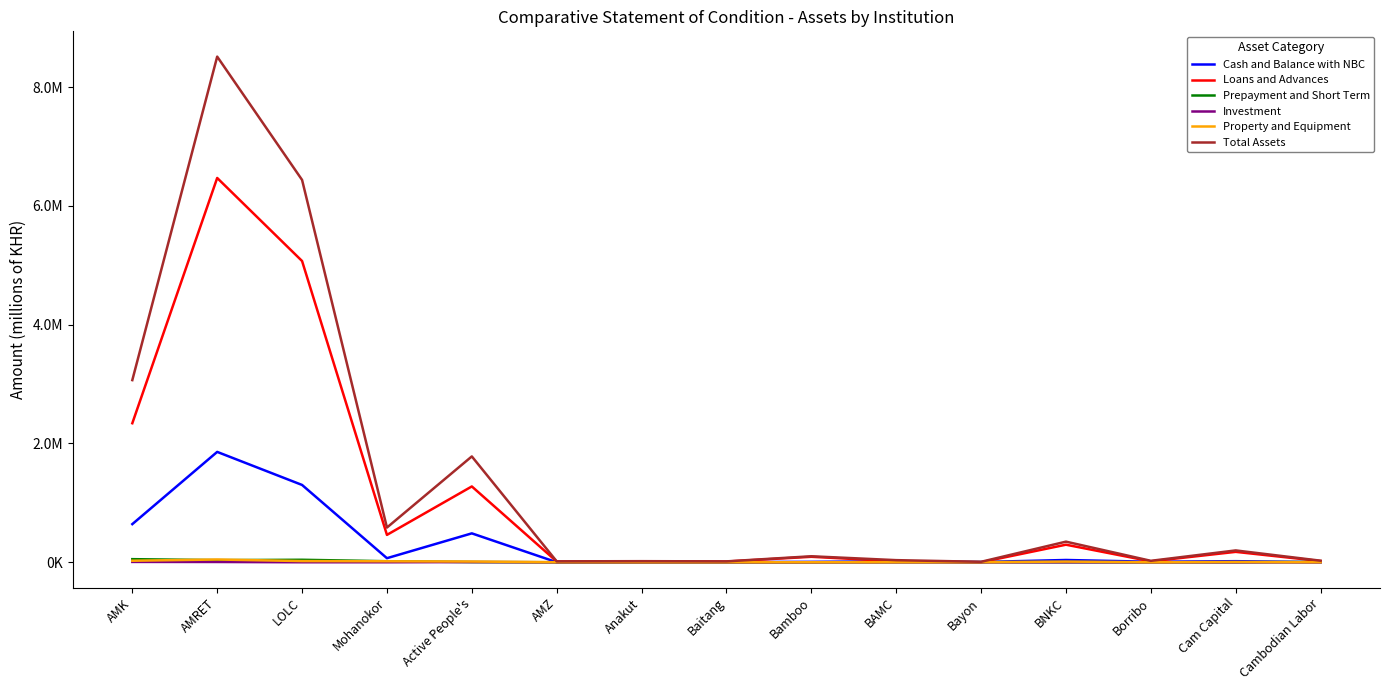

Reading left to right, extract all data points from this chart.

Cash and Balance with NBC: AMK=642262.3	AMRET=1858504.0	LOLC=1301931.7	Mohanokor=68529.7	Active People's=486797.5	AMZ=719.3	Anakut=1192.3	Baitang=2647.5	Bamboo=6749.5	BAMC=15798.9	Bayon=4098.4	BNKC=38355.2	Borribo=8470.8	Cam Capital=18278.6	Cambodian Labor=1475.2
Loans and Advances: AMK=2341181.0	AMRET=6471336.7	LOLC=5072705.7	Mohanokor=461117.7	Active People's=1276829.9	AMZ=13120.7	Anakut=16882.3	Baitang=12142.3	Bamboo=92261.6	BAMC=16925.0	Bayon=585.7	BNKC=295814.6	Borribo=15387.9	Cam Capital=175221.7	Cambodian Labor=20167.6
Prepayment and Short Term: AMK=52224.9	AMRET=35611.2	LOLC=41853.2	Mohanokor=17423.2	Active People's=3143.5	AMZ=172.8	Anakut=178.5	Baitang=53.4	Bamboo=233.9	BAMC=1489.1	Bayon=1820.5	BNKC=1426.7	Borribo=5.8	Cam Capital=836.0	Cambodian Labor=4764.4
Investment: AMK=5808.0	AMRET=4771.8	LOLC=61.3	Mohanokor=0.0	Active People's=3178.0	AMZ=0.0	Anakut=0.0	Baitang=0.0	Bamboo=0.0	BAMC=0.0	Bayon=0.0	BNKC=0.0	Borribo=0.0	Cam Capital=0.0	Cambodian Labor=0.0
Property and Equipment: AMK=25724.1	AMRET=46494.2	LOLC=19963.6	Mohanokor=16630.0	Active People's=12253.8	AMZ=1274.8	Anakut=143.6	Baitang=39.3	Bamboo=418.3	BAMC=1133.2	Bayon=1228.9	BNKC=11526.6	Borribo=217.2	Cam Capital=5107.8	Cambodian Labor=0.0
Total Assets: AMK=3067200.3	AMRET=8514844.3	LOLC=6438514.2	Mohanokor=584513.4	Active People's=1782378.4	AMZ=15287.5	Anakut=18415.5	Baitang=14907.9	Bamboo=100976.5	BAMC=35623.5	Bayon=7733.5	BNKC=347123.2	Borribo=24322.4	Cam Capital=199440.6	Cambodian Labor=26416.9